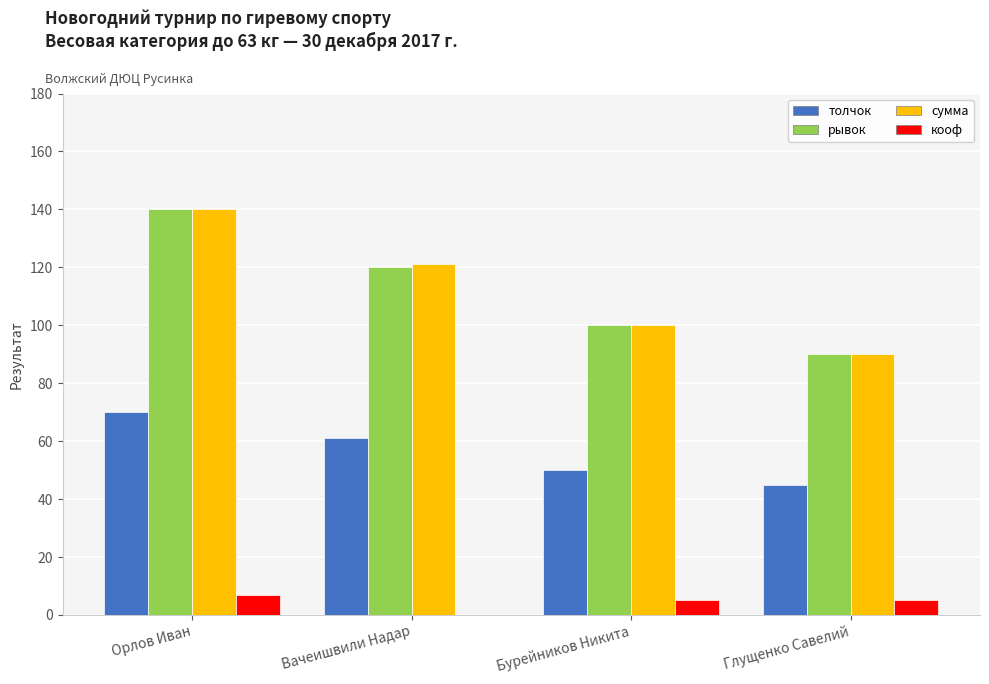

Read the сумма value at Вачеишвили Надар.

121